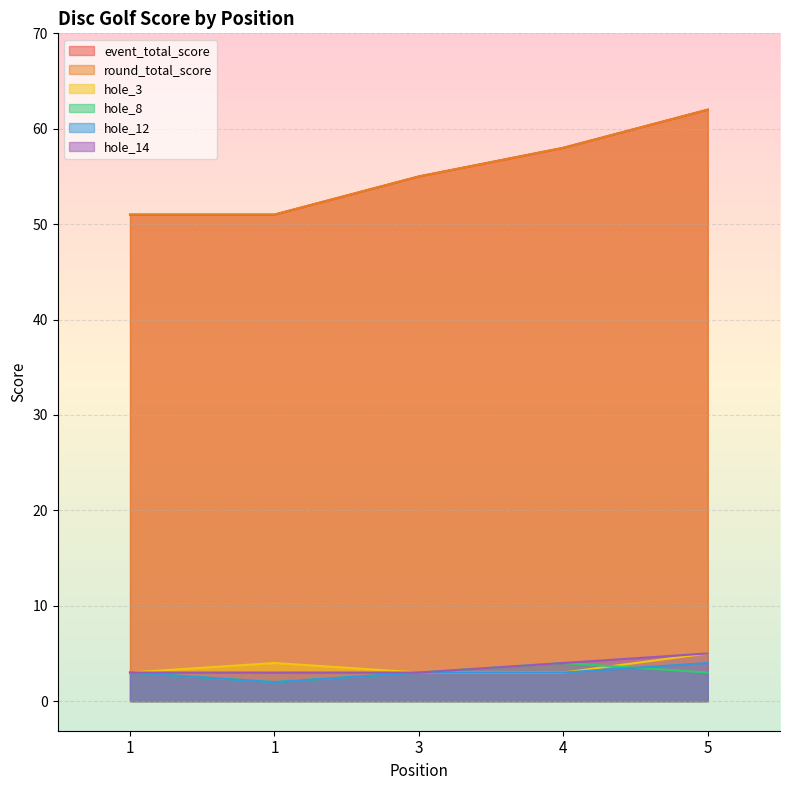

What is the difference between the highest and lowest values at 1?

48